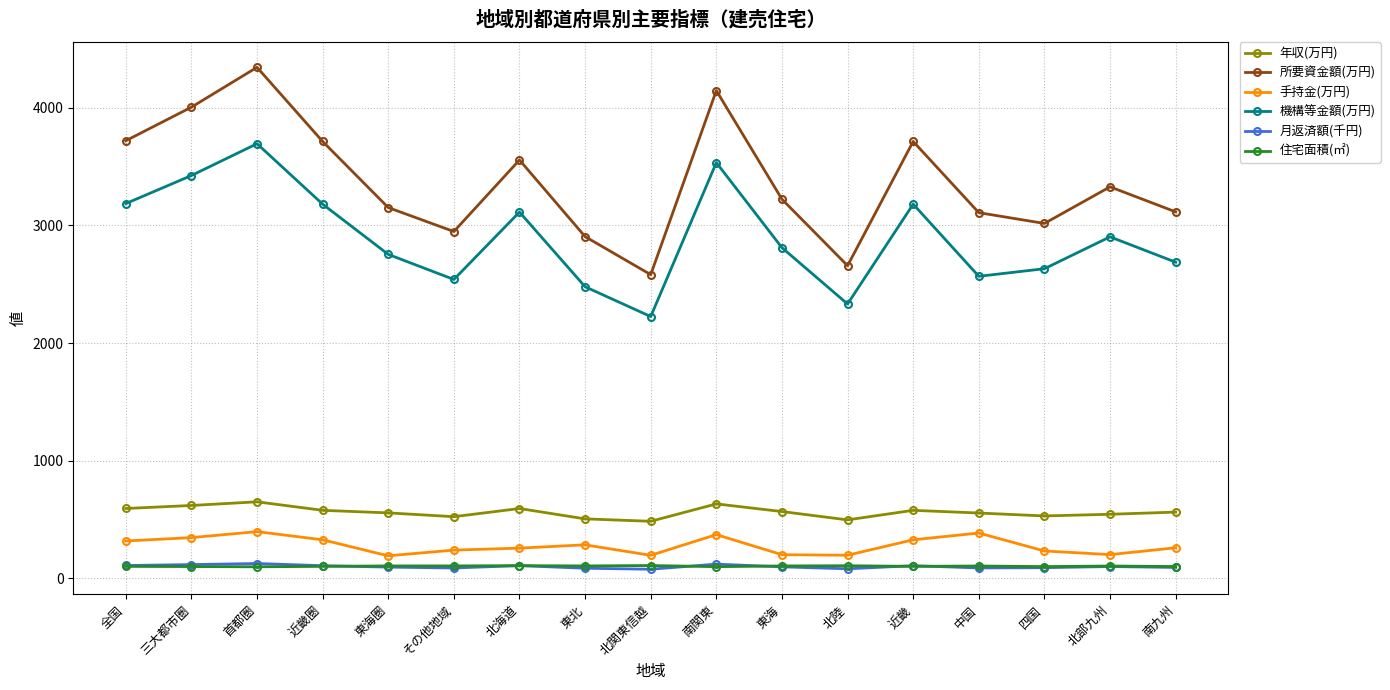

Is this an area chart (filled region under the line)?

No